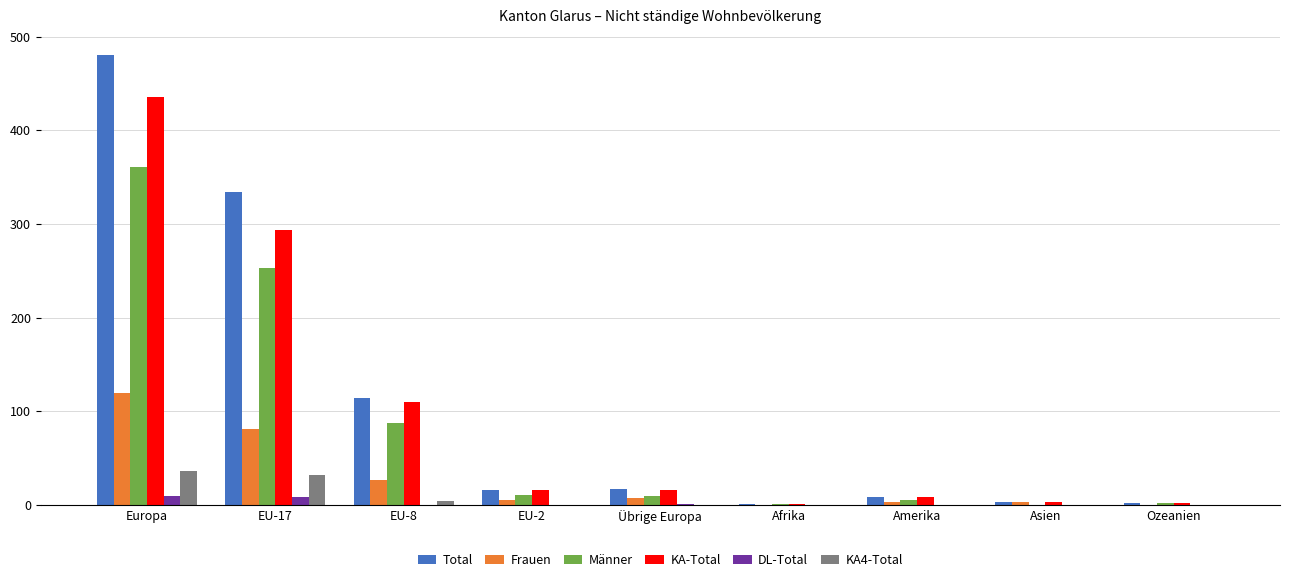

What are all the series names shown in the legend?

Total, Frauen, Männer, KA-Total, DL-Total, KA4-Total